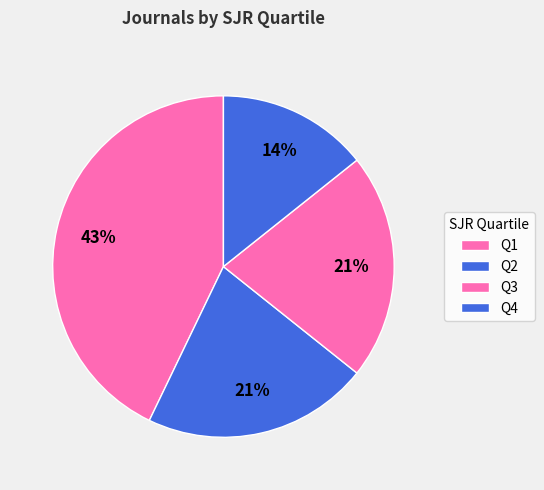

How many segments does this pie chart have?

4